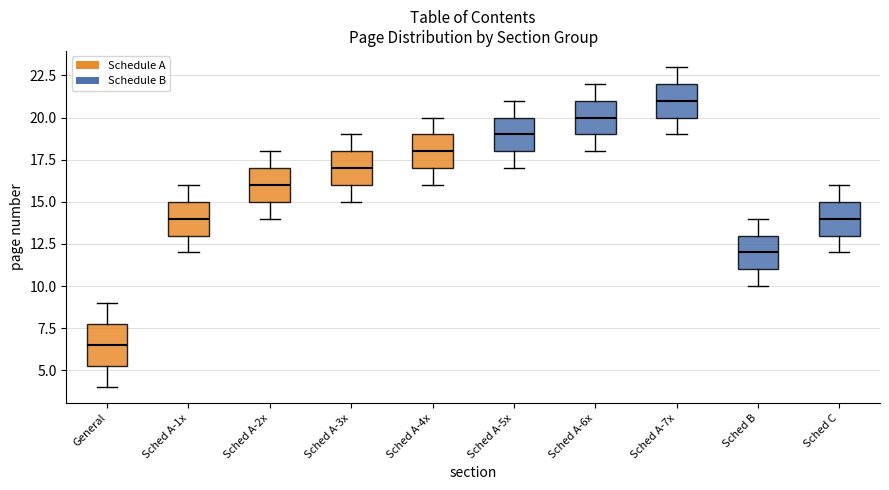

Which box's median line is the highest?

Sched A-7x